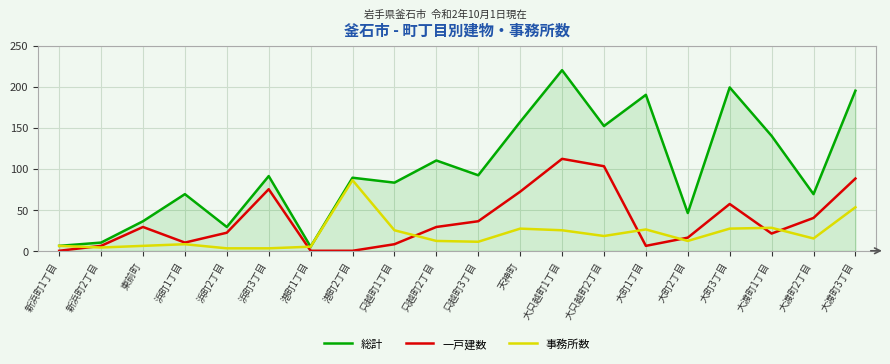

How many lines are shown in the chart?

3